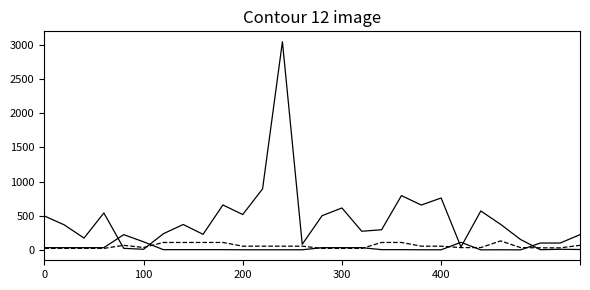

How many lines are shown in the chart?

3